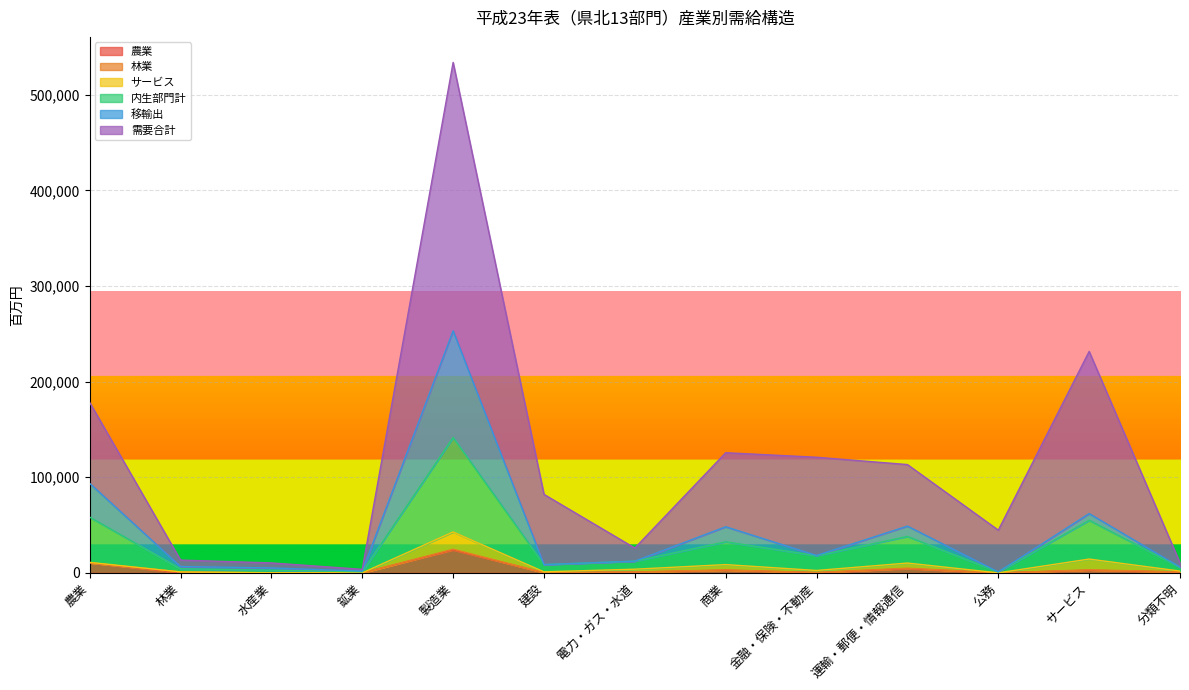

At which category is the sum across all series the highest?

製造業